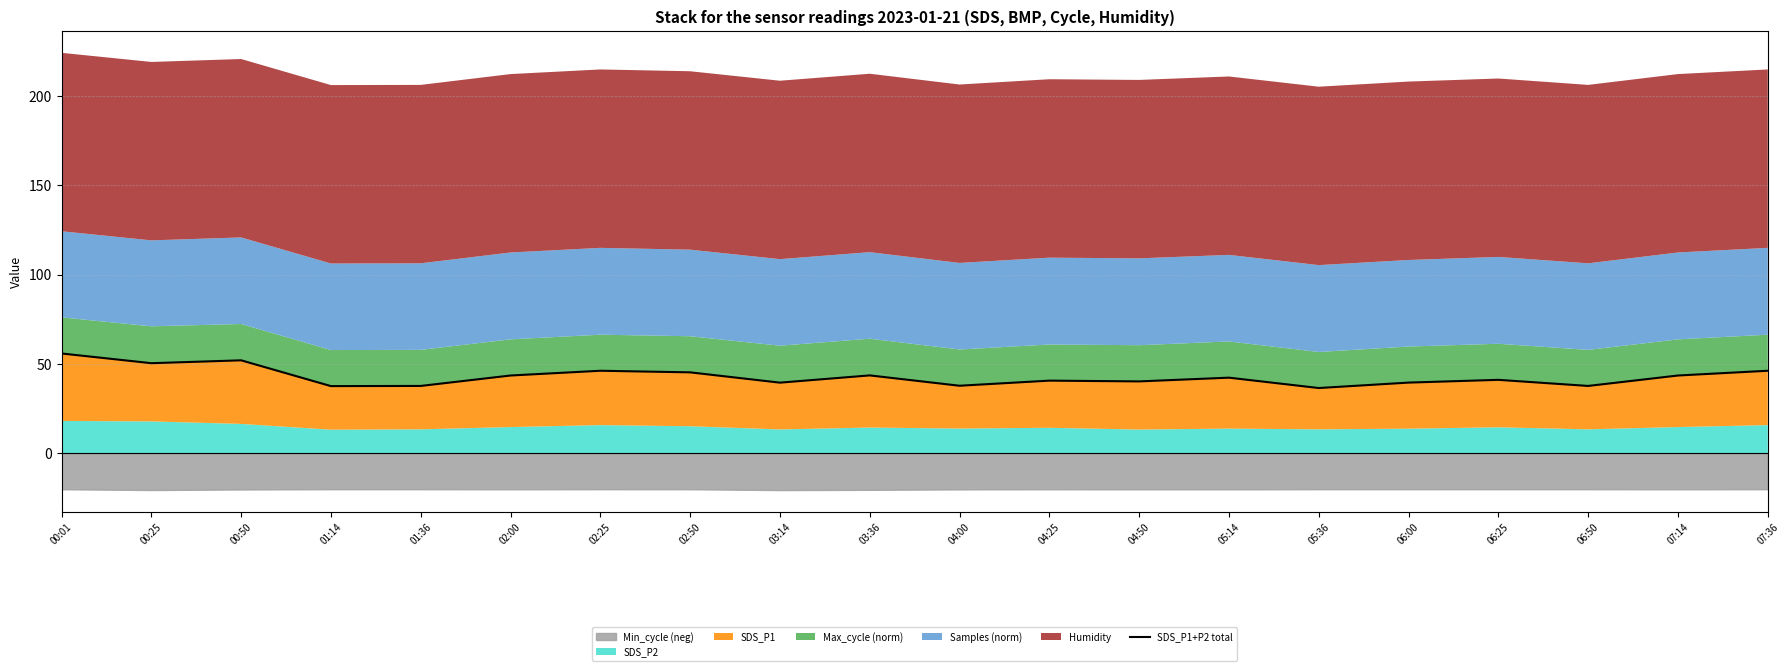

Approximately how many times larger is the value at 06:25 compared to 05:14?

1.0